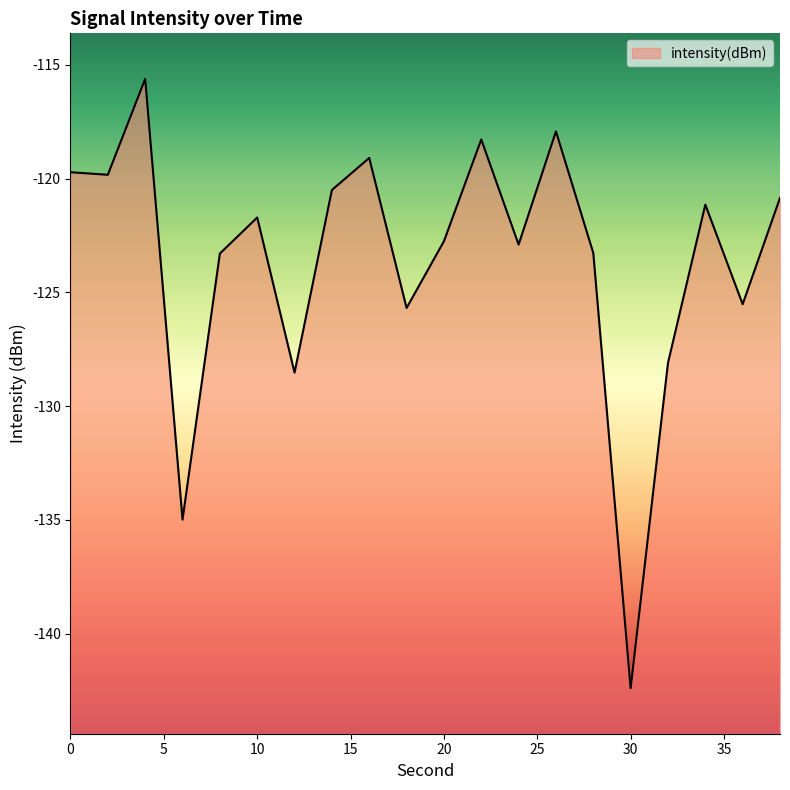

What is the sum of the values at 2 and 0?

-239.5